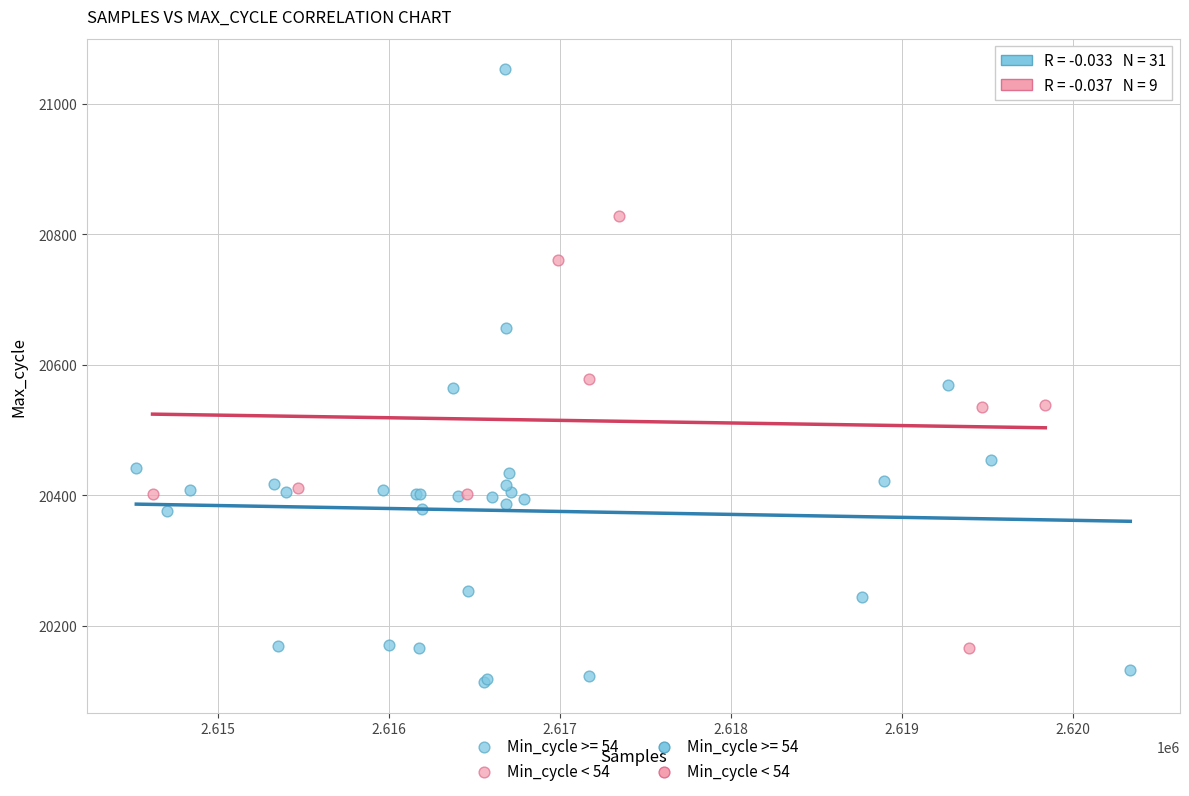

Which series contains the lowest Y value?

Min_cycle >= 54